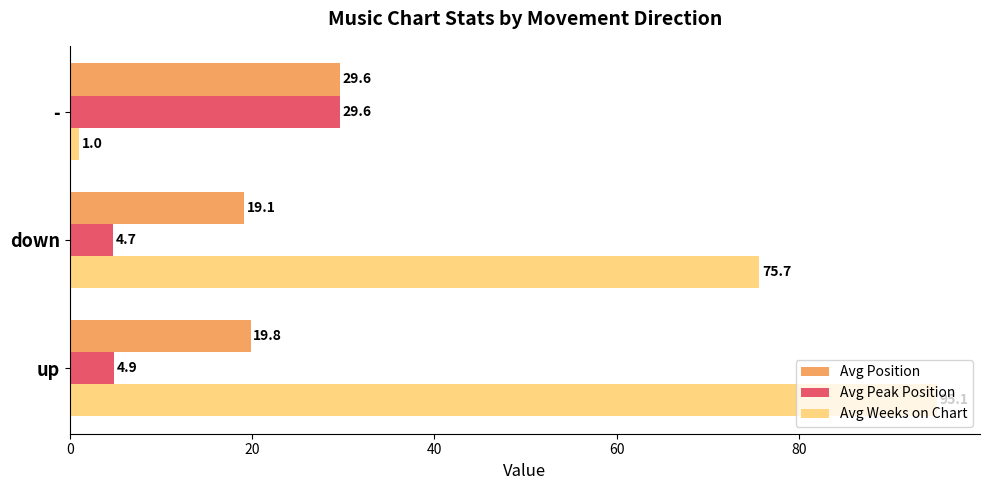

Which label corresponds to the smallest value in the chart?

-